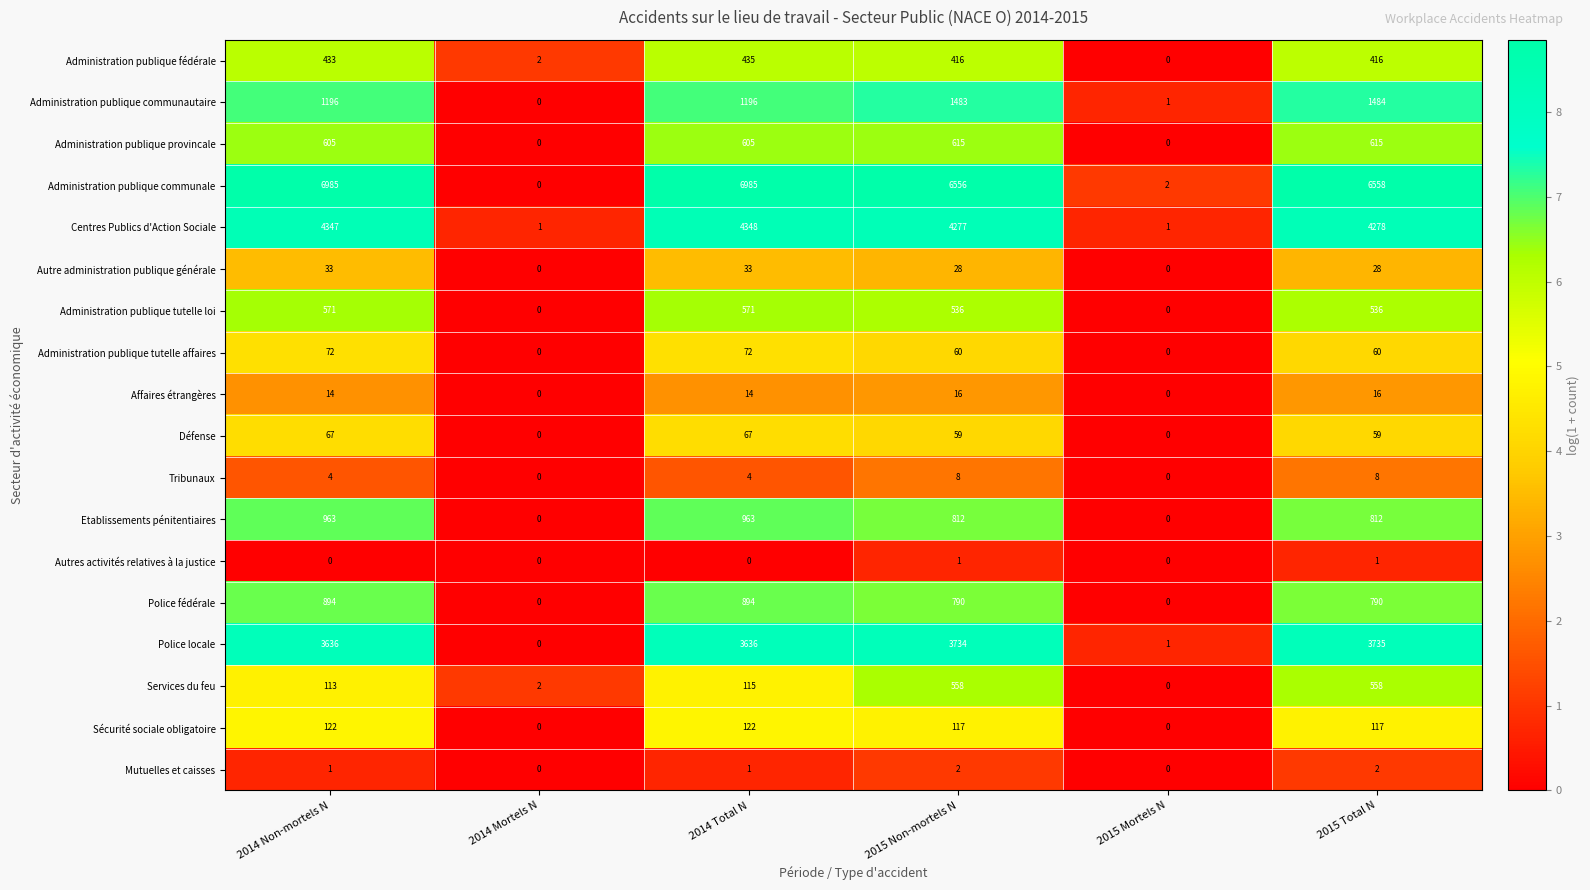

Where does the Administration publique tutelle loi series first go above 536?

2014 Non-mortels N